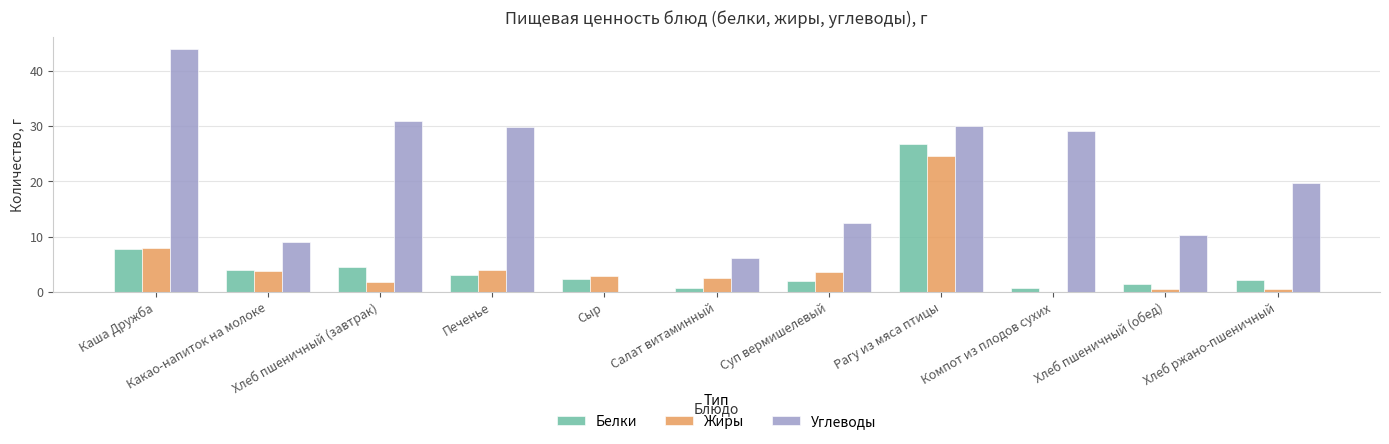

Read the Жиры value at Хлеб пшеничный (завтрак).

1.7